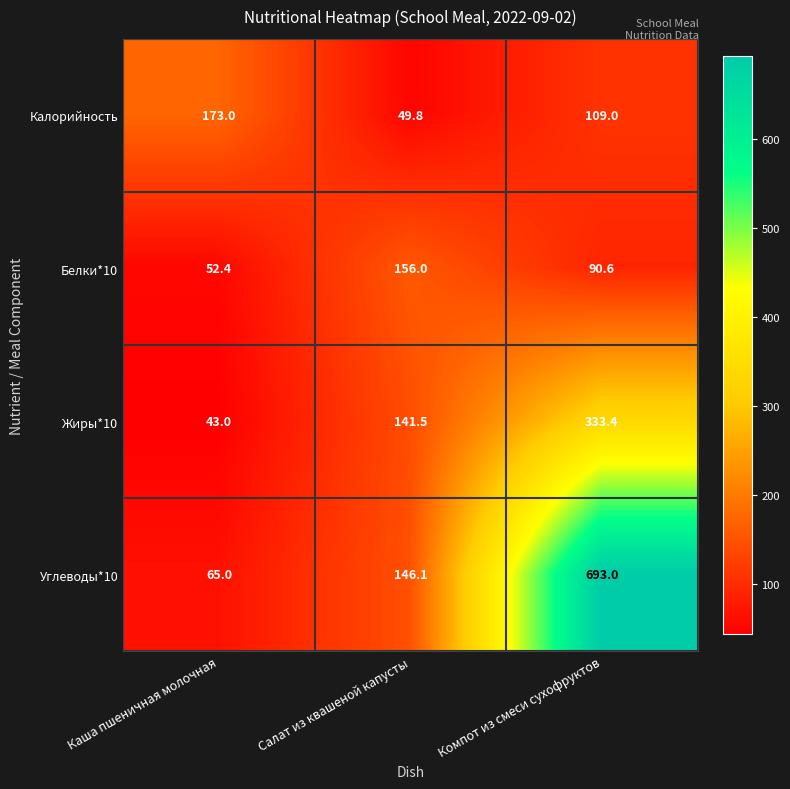

What is the spread (max minus min) of values at Каша пшеничная молочная?

130.0